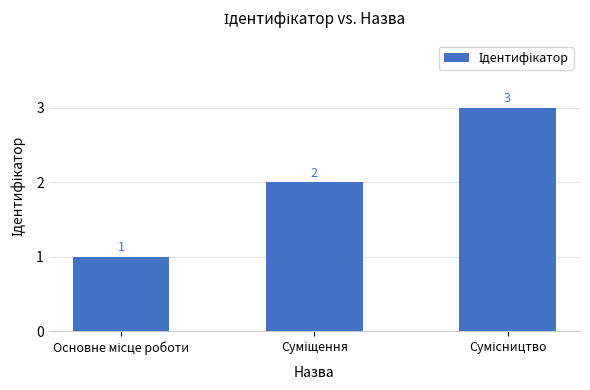

What is the maximum value shown in the chart?

3